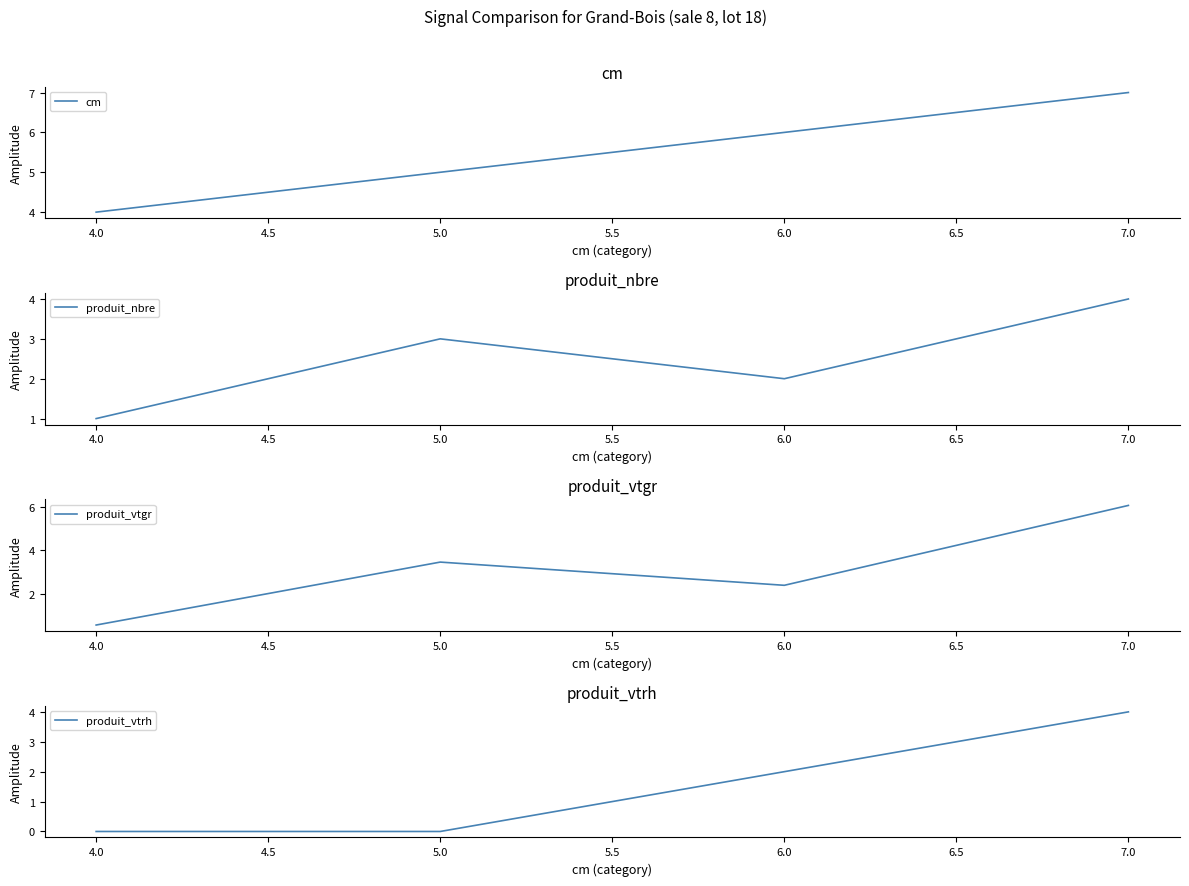

Reading left to right, extract all data points from this chart.

cm: 4.0=4.0	5.0=5.0	6.0=6.0	7.0=7.0
produit_nbre: 4.0=1.0	5.0=3.0	6.0=2.0	7.0=4.0
produit_vtgr: 4.0=0.6	5.0=3.5	6.0=2.4	7.0=6.1
produit_vtrh: 4.0=0.0	5.0=0.0	6.0=2.0	7.0=4.0